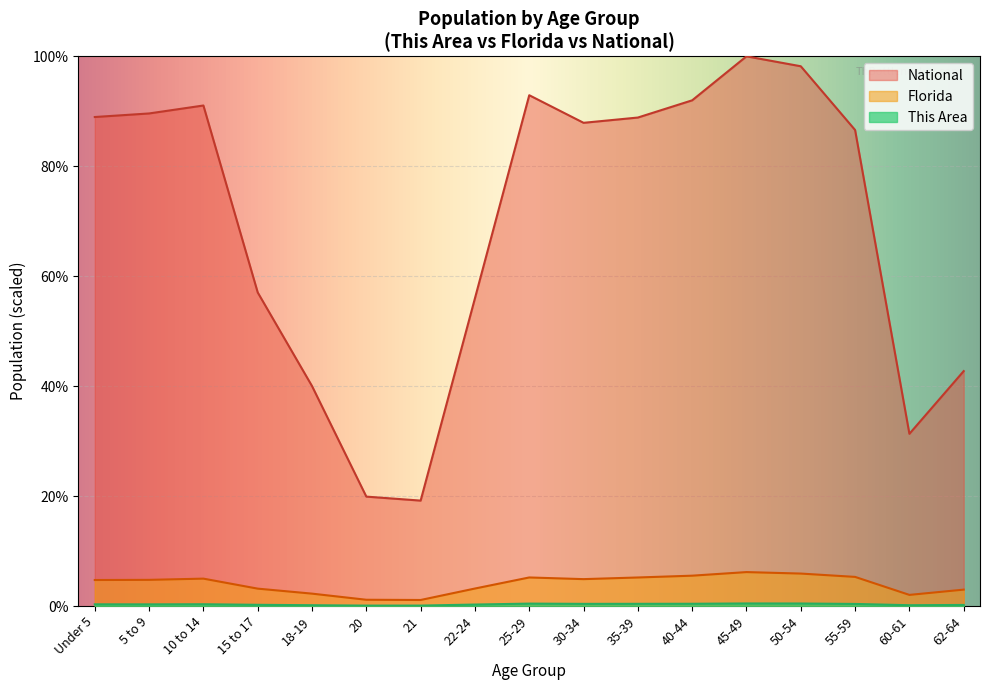

What position from the right is 45-49?

5